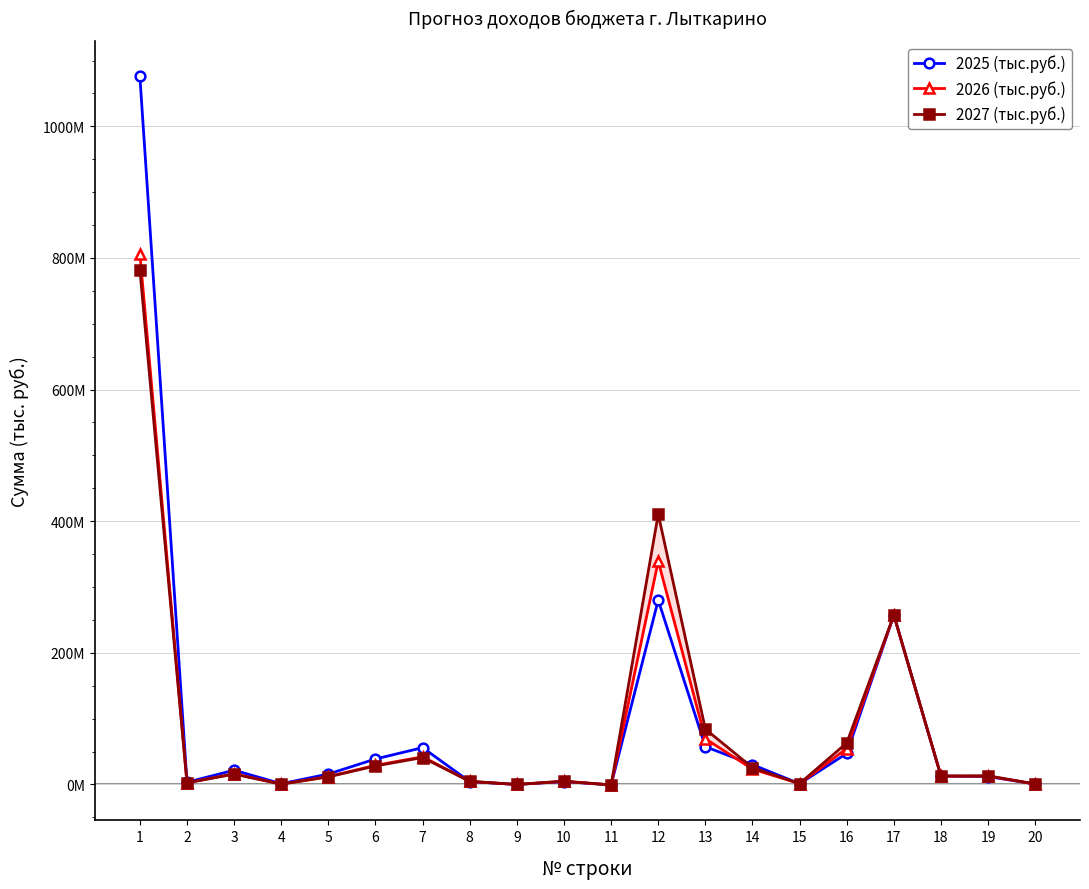

Which has a higher value, 5 or 2?

5